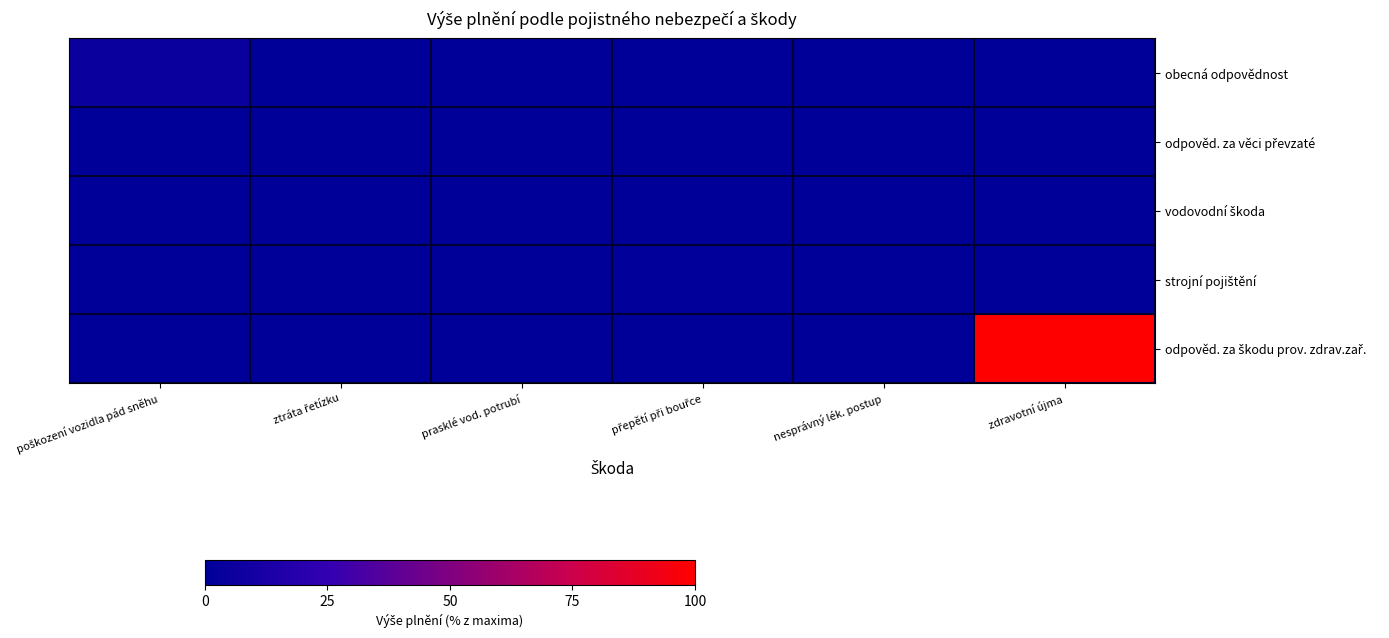

What is the spread (max minus min) of values at poškození vozidla pád sněhu?

5.1